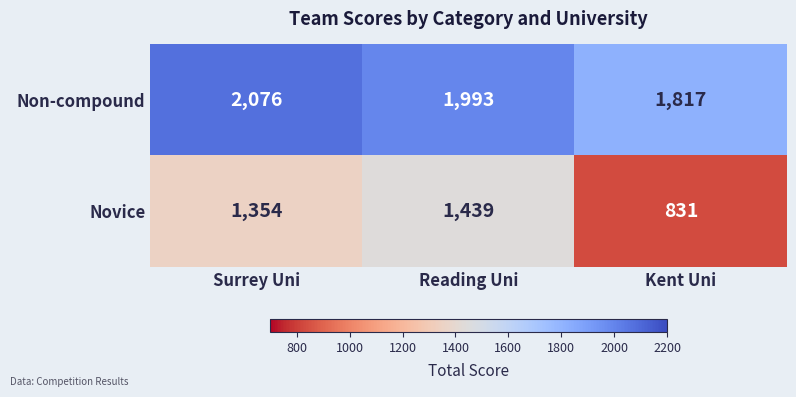

Reading right to left, list all the values displayed in this chart.

Non-compound: 1817	1993	2076
Novice: 831	1439	1354